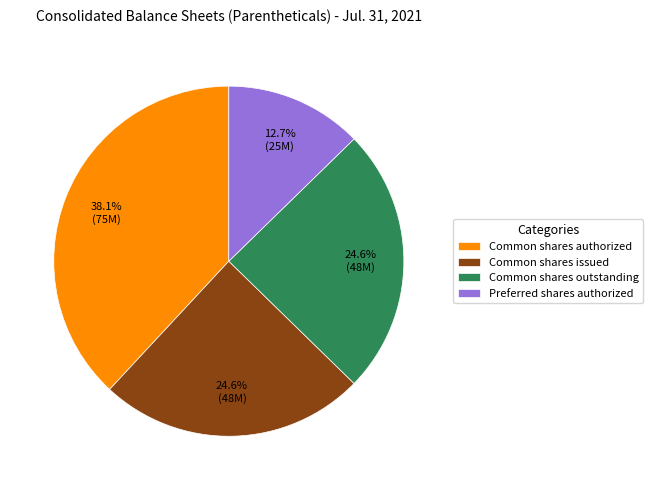

Combined, do Common shares issued and Common shares outstanding account for over 50%?

No